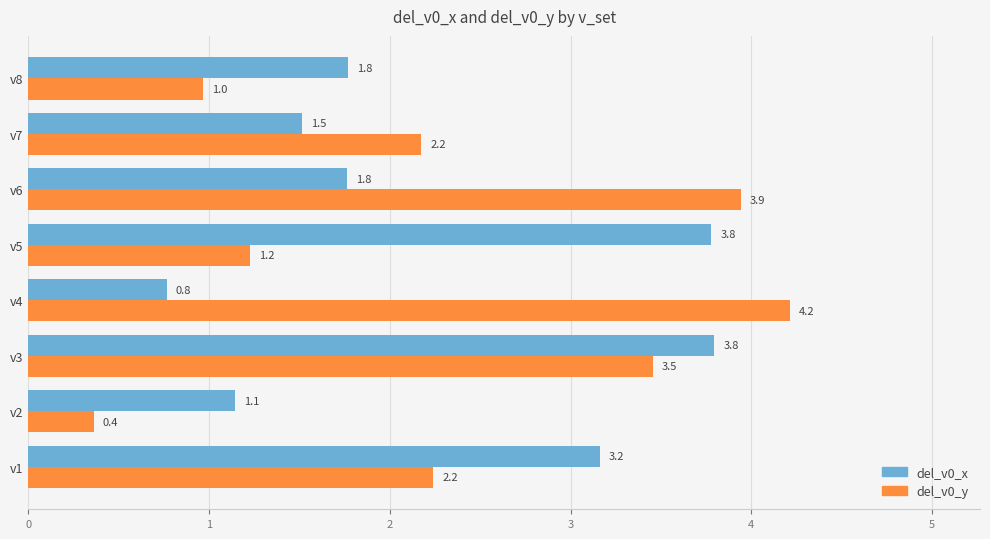

What are all the series names shown in the legend?

del_v0_x, del_v0_y